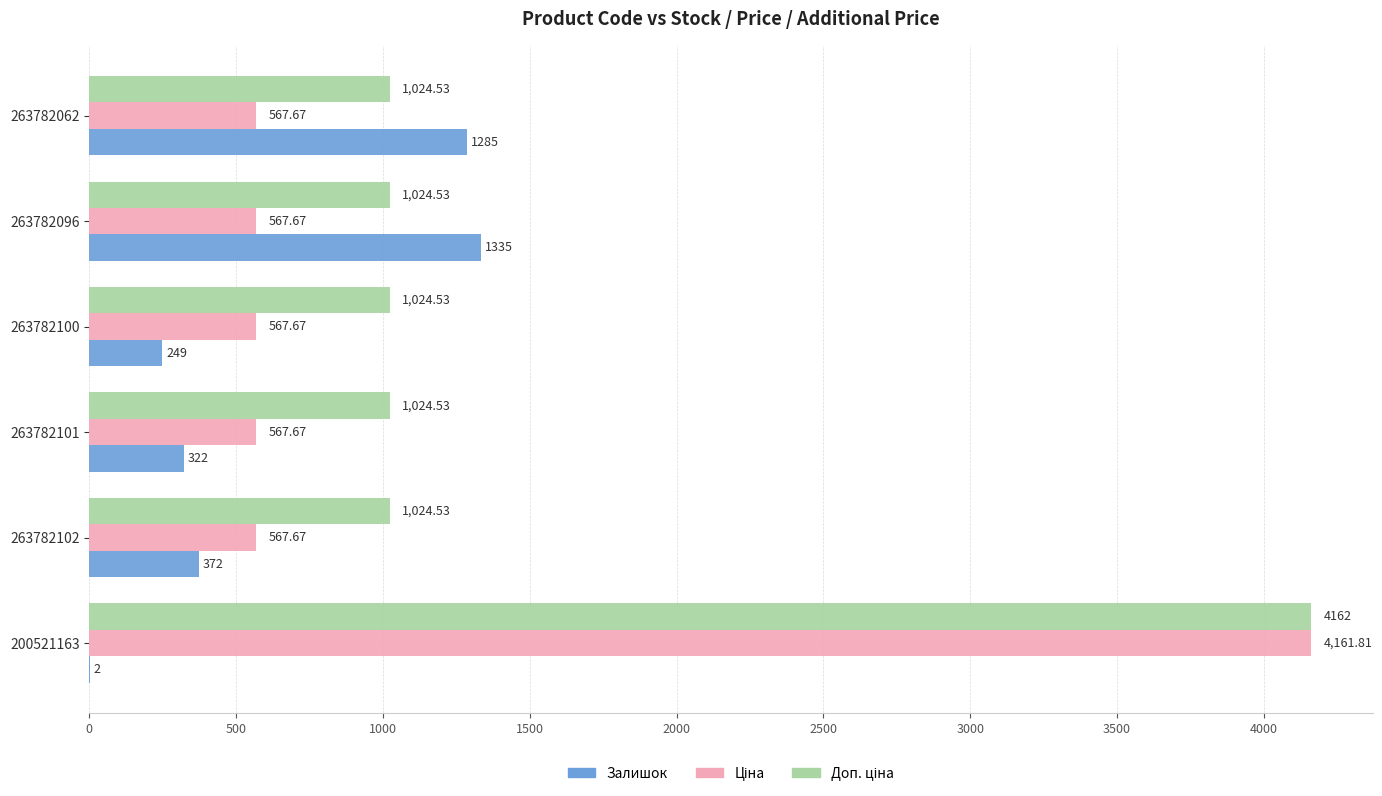

What is the sum of the Залишок values at 263782096 and 263782102?

1707.0